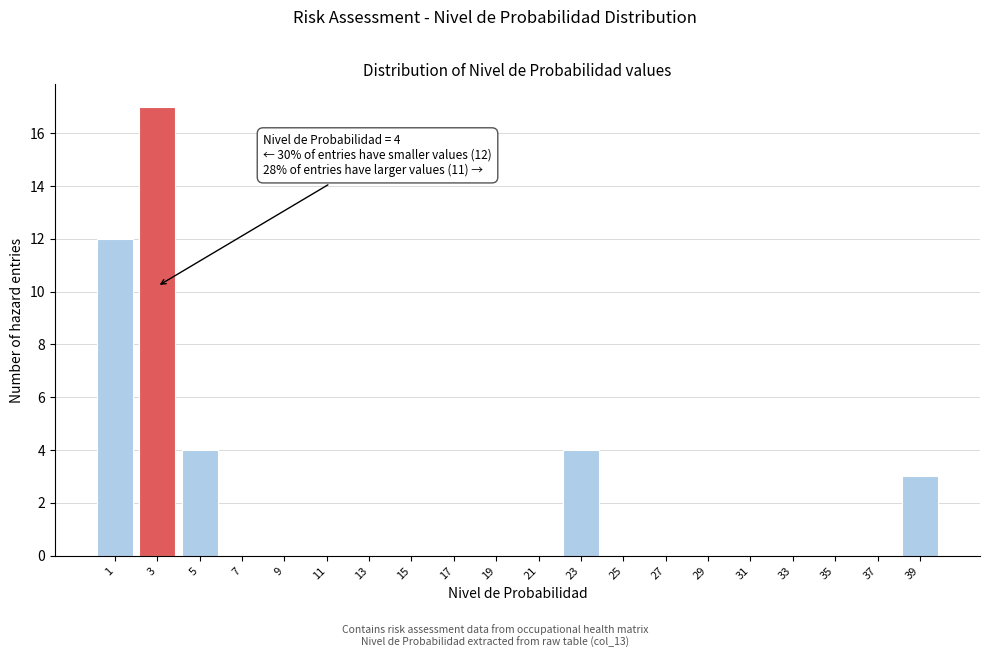

Reading right to left, transcribe all the data shown in this chart.

39=3	37=0	35=0	33=0	31=0	29=0	27=0	25=0	23=4	21=0	19=0	17=0	15=0	13=0	11=0	9=0	7=0	5=4	3=17	1=12